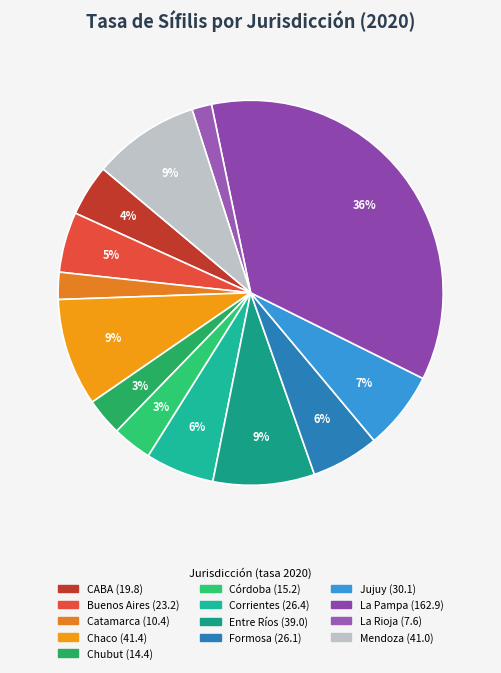

The Jujuy slice represents 7% of the pie. True or false?

True